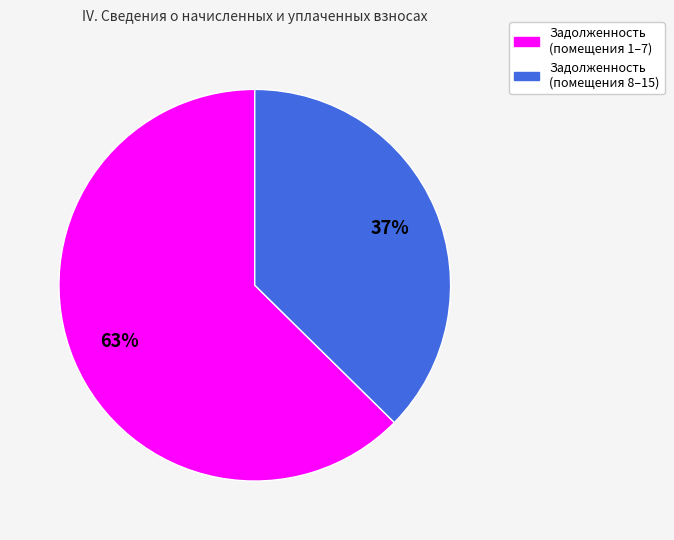

Does any single category account for the majority?

Yes